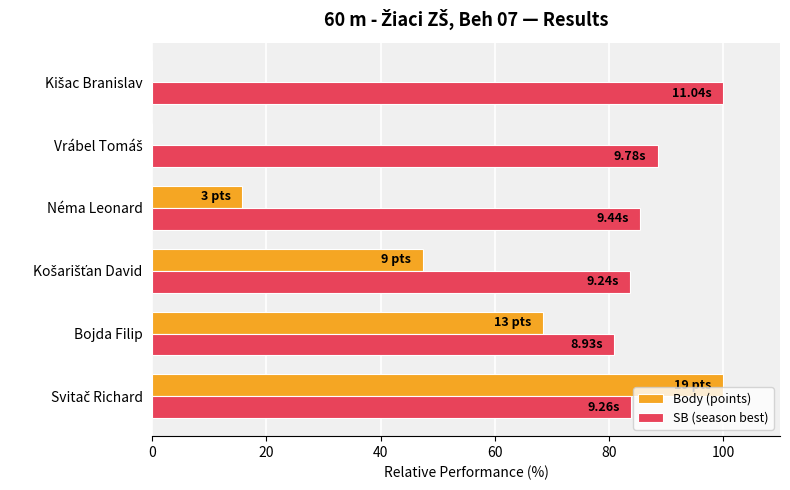

Which series has the largest total across all categories?

SB (season best)